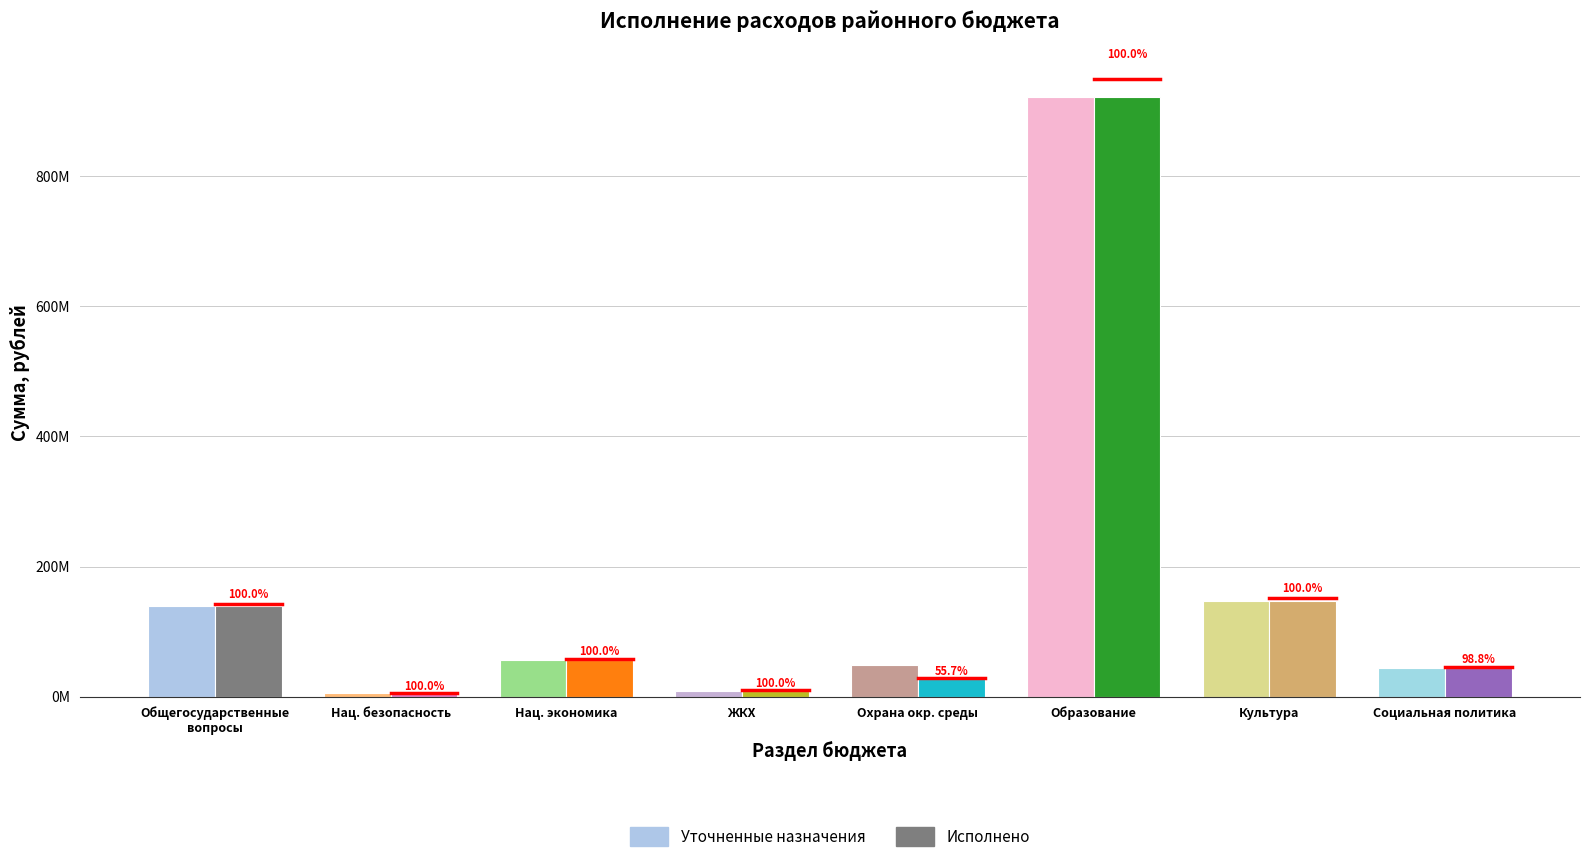

At which label is Уточненные назначения closest to 463672996?

Культура